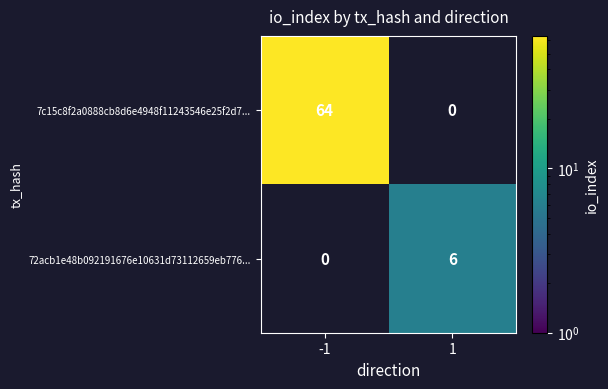

Is it true that 72acb1e48b092191676e10631d73112659eb776... equals 6 at 1?

True